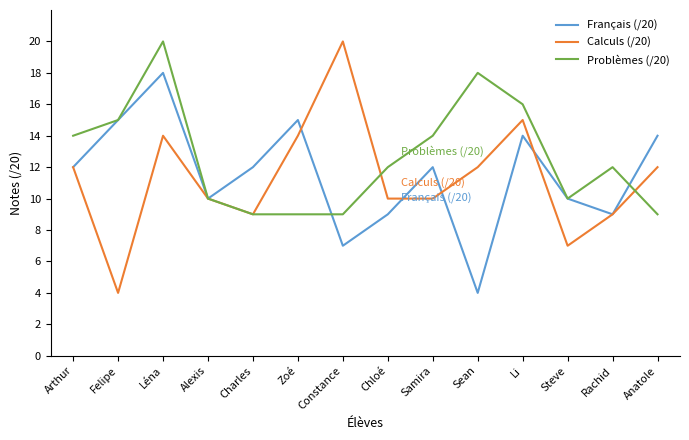

What position from the right is Samira?

6